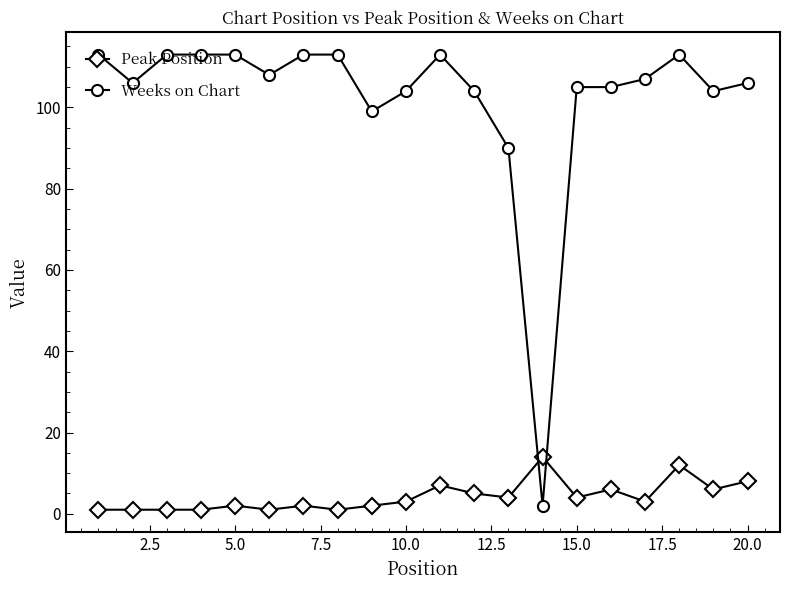

Rank the series by their average value, from lowest to highest.

Peak Position, Weeks on Chart